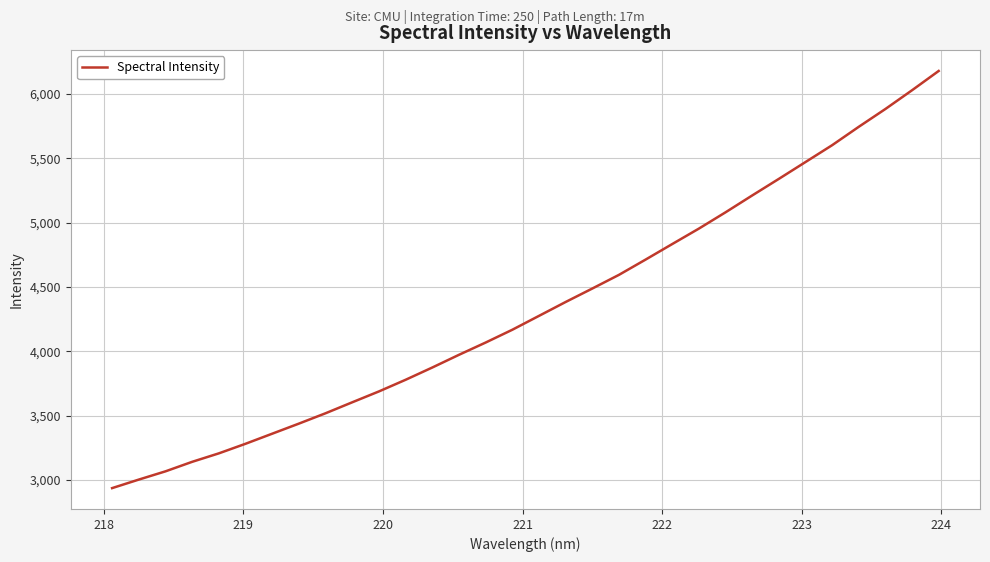

What is the difference between the maximum and minimum values?

3241.8